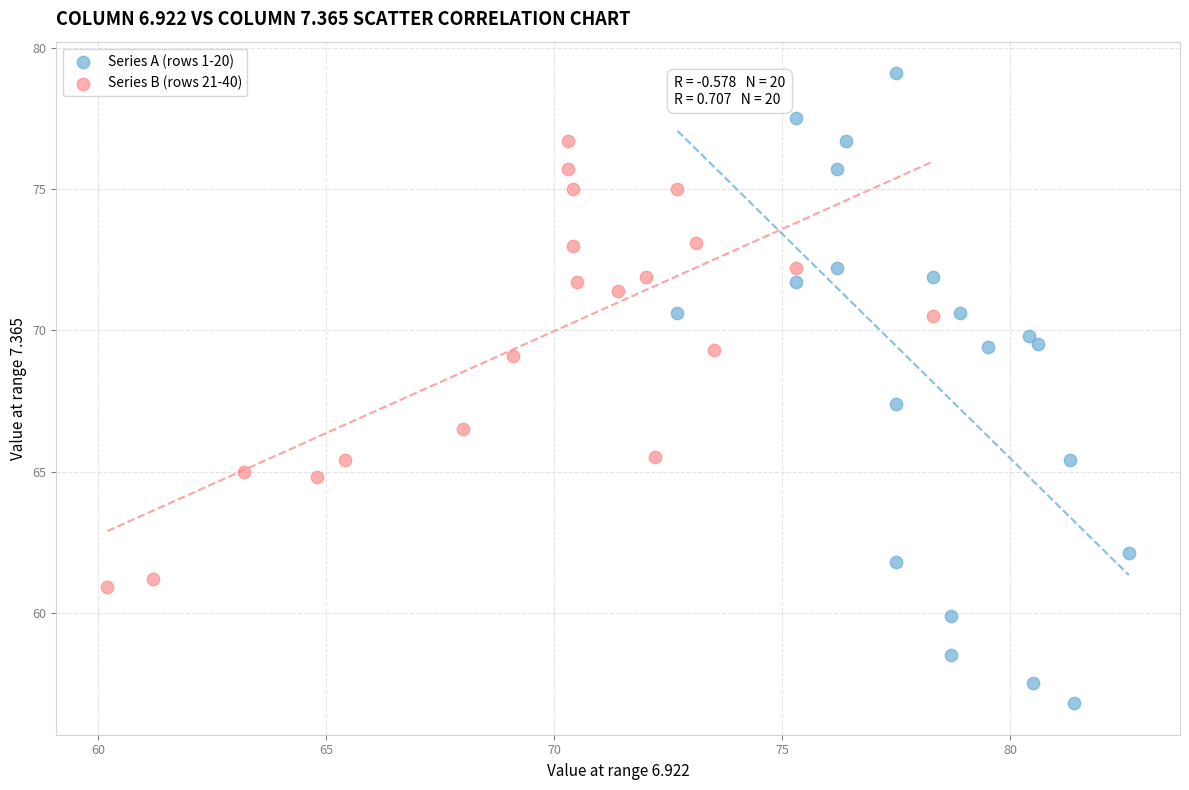

What are all the series names shown in the legend?

Series A (rows 1-20), Series B (rows 21-40)